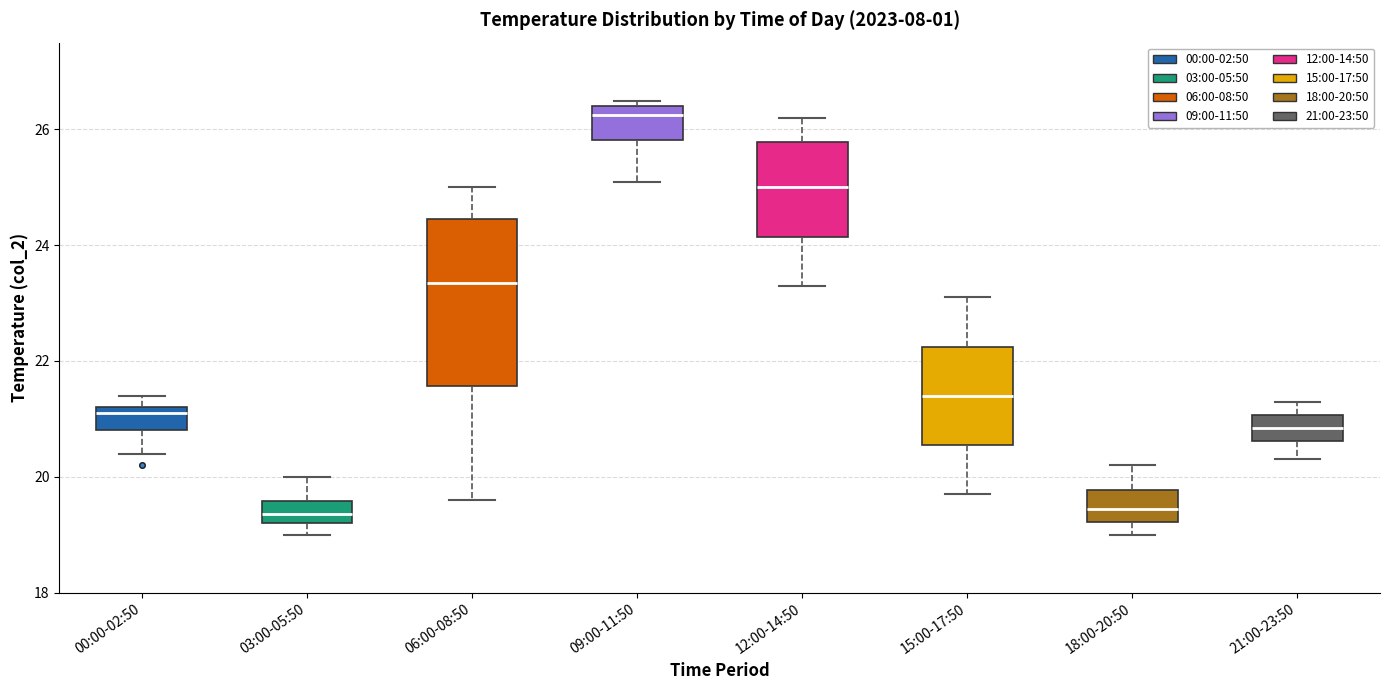

Reading left to right, transcribe this box plot: for each box, give where its median line is, the range the box spans, and where its two whiskers end, as read against the y-axis. The values are not printed on the chart, so give them approximately, as read against the axis.

00:00-02:50: median 21.2 (just below the box's upper edge), box 20.8 to 21.2, whiskers 20.4 to 21.4
03:00-05:50: median 19.4, box 19.2 to 19.6, whiskers 19.0 to 20.0
06:00-08:50: median 23.4, box 21.6 to 24.4, whiskers 19.6 to 25.0
09:00-11:50: median 26.2, box 25.8 to 26.4, whiskers 25.2 to 26.6
12:00-14:50: median 25.0, box 24.2 to 25.8, whiskers 23.4 to 26.2
15:00-17:50: median 21.4, box 20.6 to 22.2, whiskers 19.8 to 23.2
18:00-20:50: median 19.4, box 19.2 to 19.8, whiskers 19.0 to 20.2
21:00-23:50: median 20.8, box 20.6 to 21.0, whiskers 20.4 to 21.4